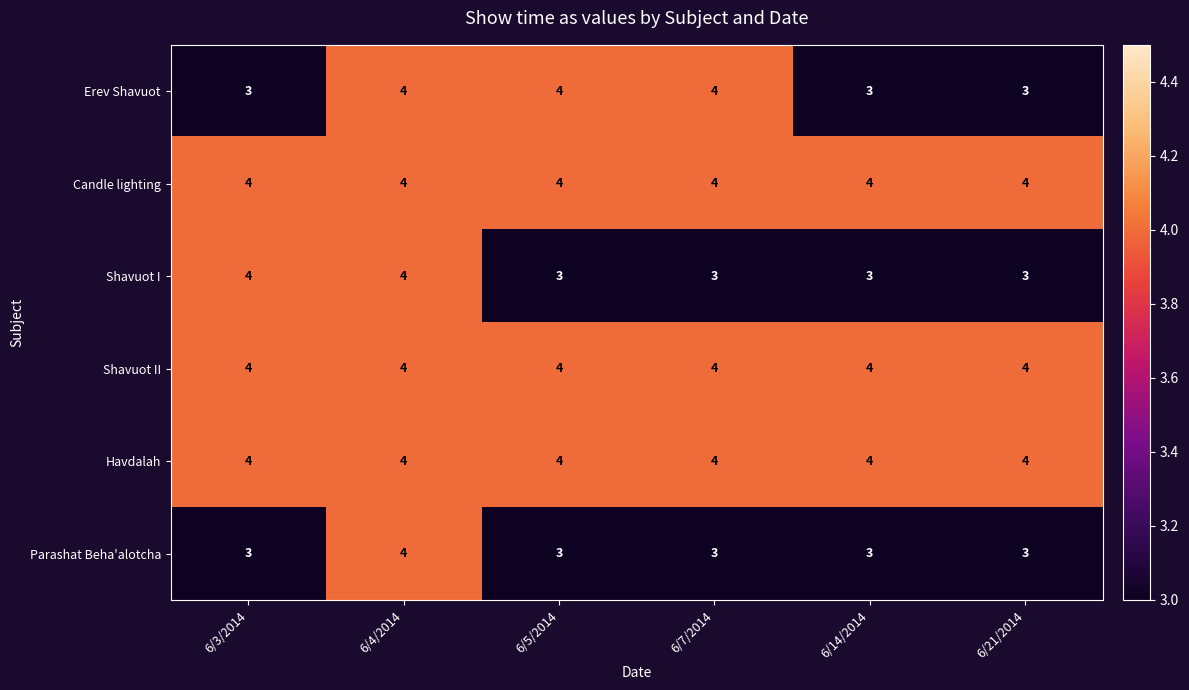

What is the greatest value displayed?

4